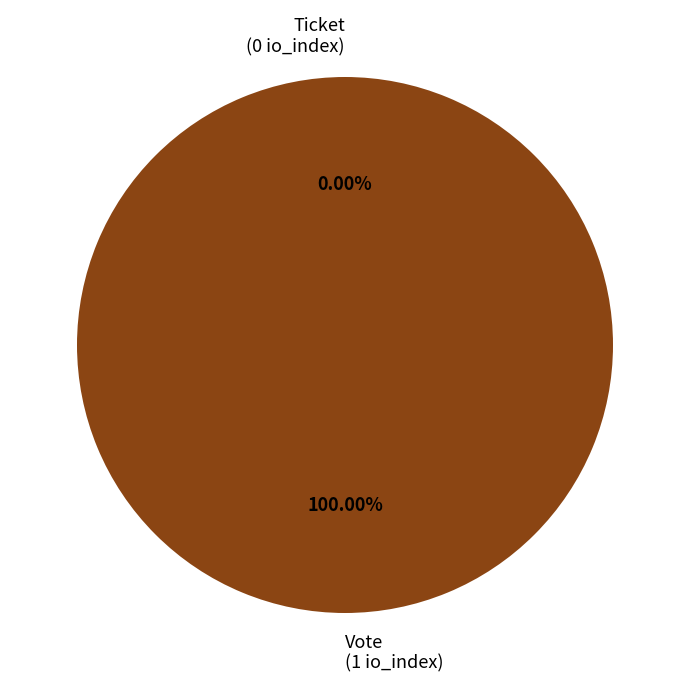

Which category has the biggest portion of the pie?

Vote